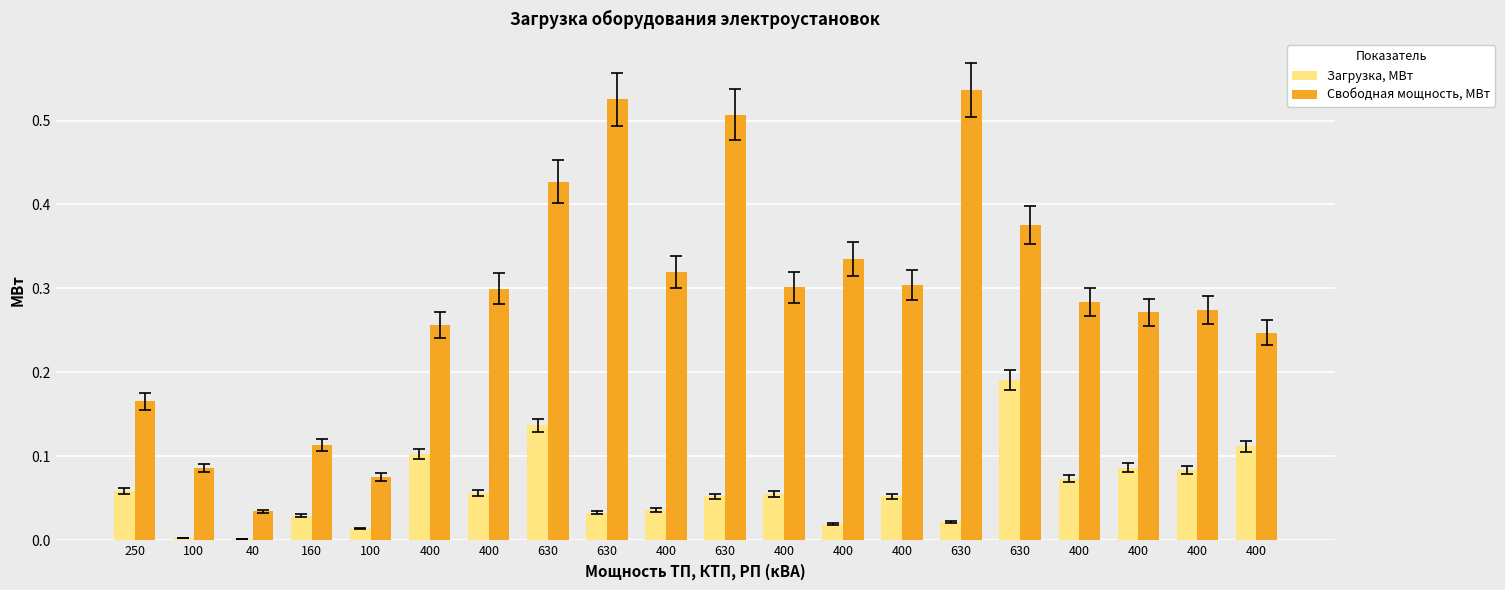

Where is Загрузка, МВт nearest to the value 0?

40